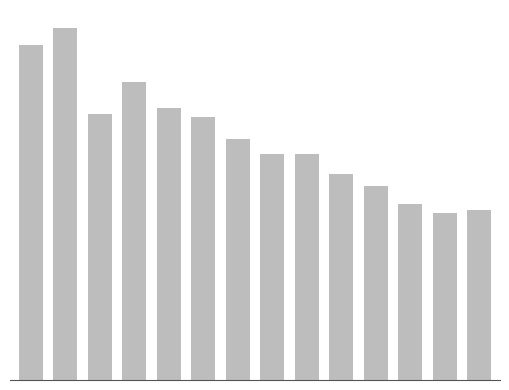

List the labels in order of value, smallest first.

12, 13, 11, 10, 9, 7, 8, 6, 5, 2, 4, 3, 0, 1